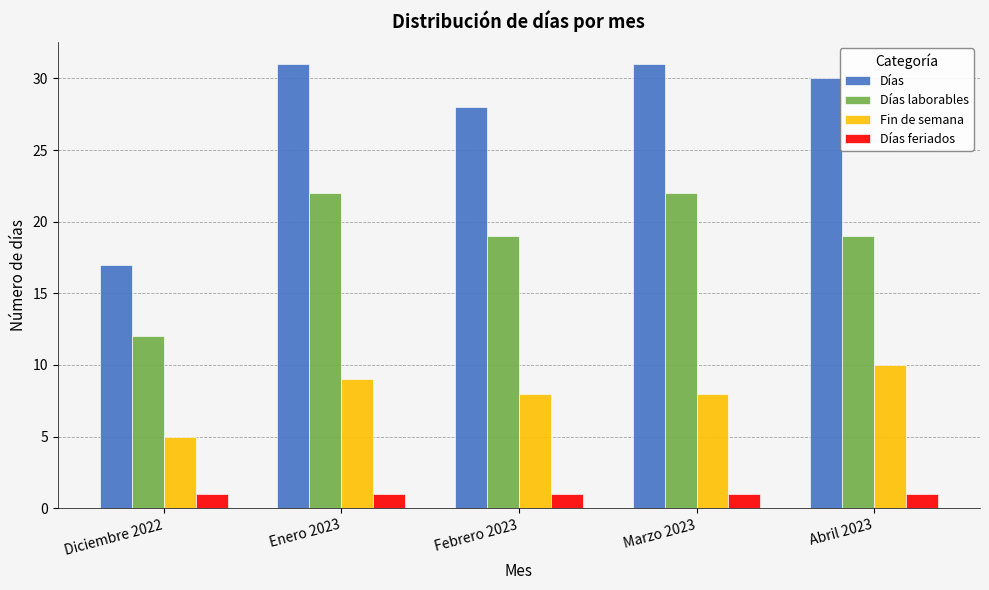

What is the approximate value of Días feriados at Febrero 2023?

1